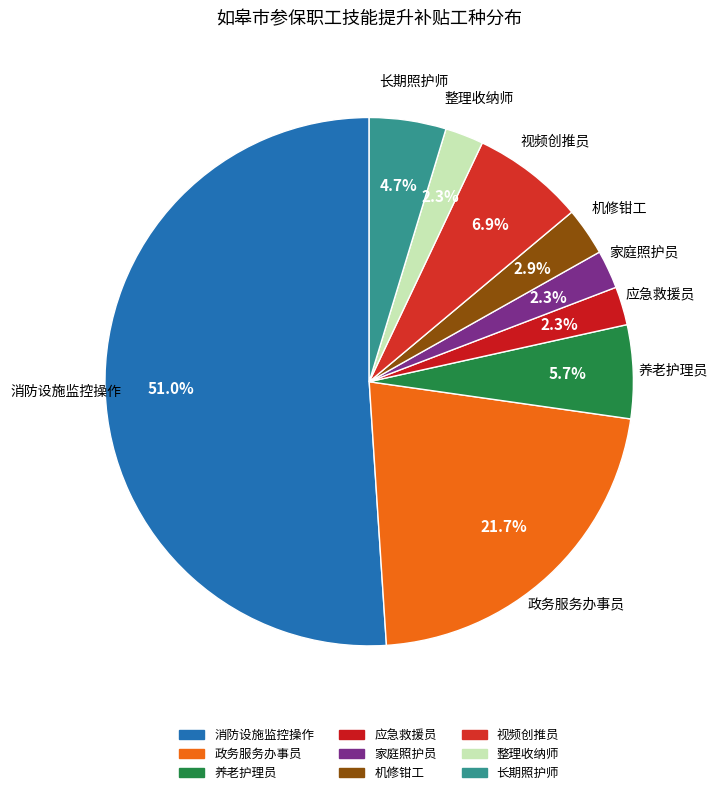

Count the number of slices in the pie.

9